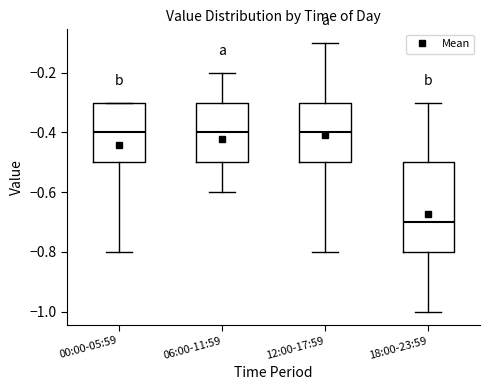

Where is the lower edge of the box for 12:00-17:59 on the y-axis? The values are not printed on the chart, so give them approximately, as read against the axis.

-0.5